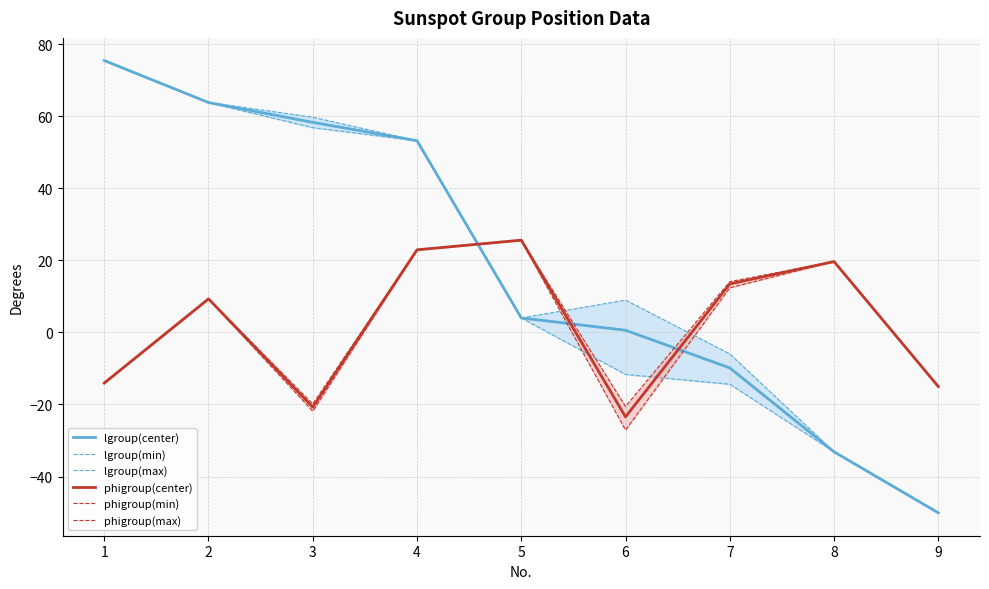

What is the difference between the second highest and minimum values in the lgroup(max) series?

113.9